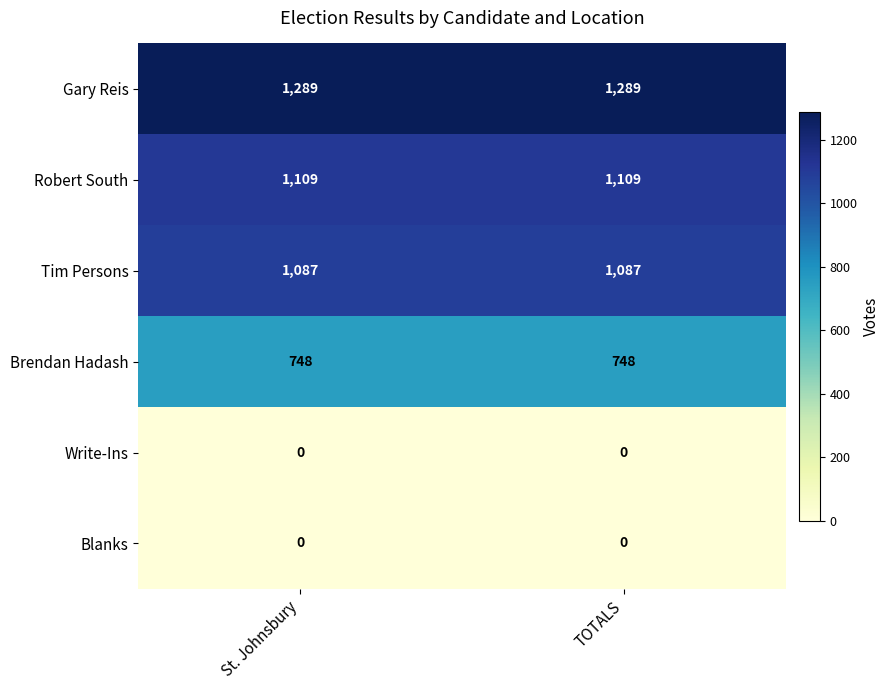

Is it true that Gary Reis equals 1874 at TOTALS?

False